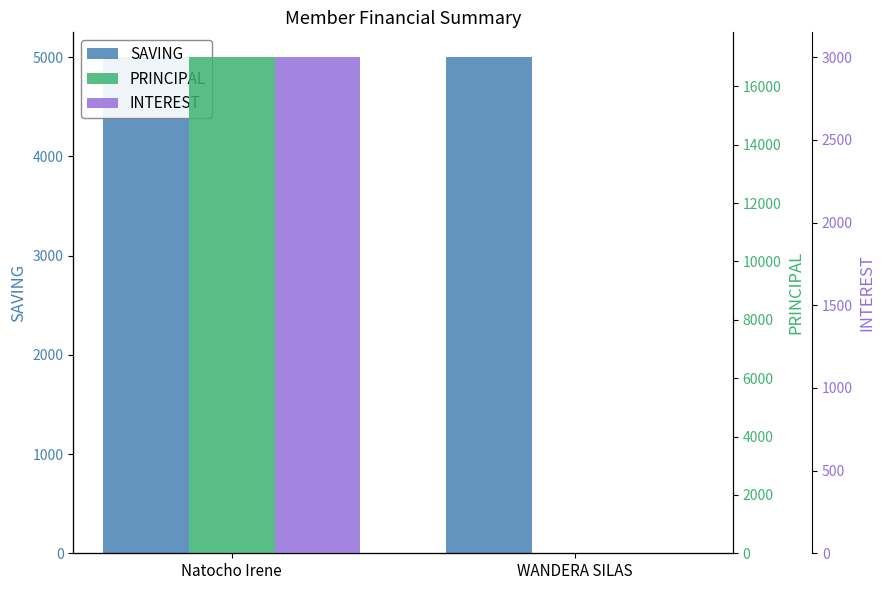

Reading left to right, what are all the values shown in this chart?

SAVING: Natocho Irene=5000	WANDERA SILAS=5000
PRINCIPAL: Natocho Irene=17000	WANDERA SILAS=0
INTEREST: Natocho Irene=3000	WANDERA SILAS=0